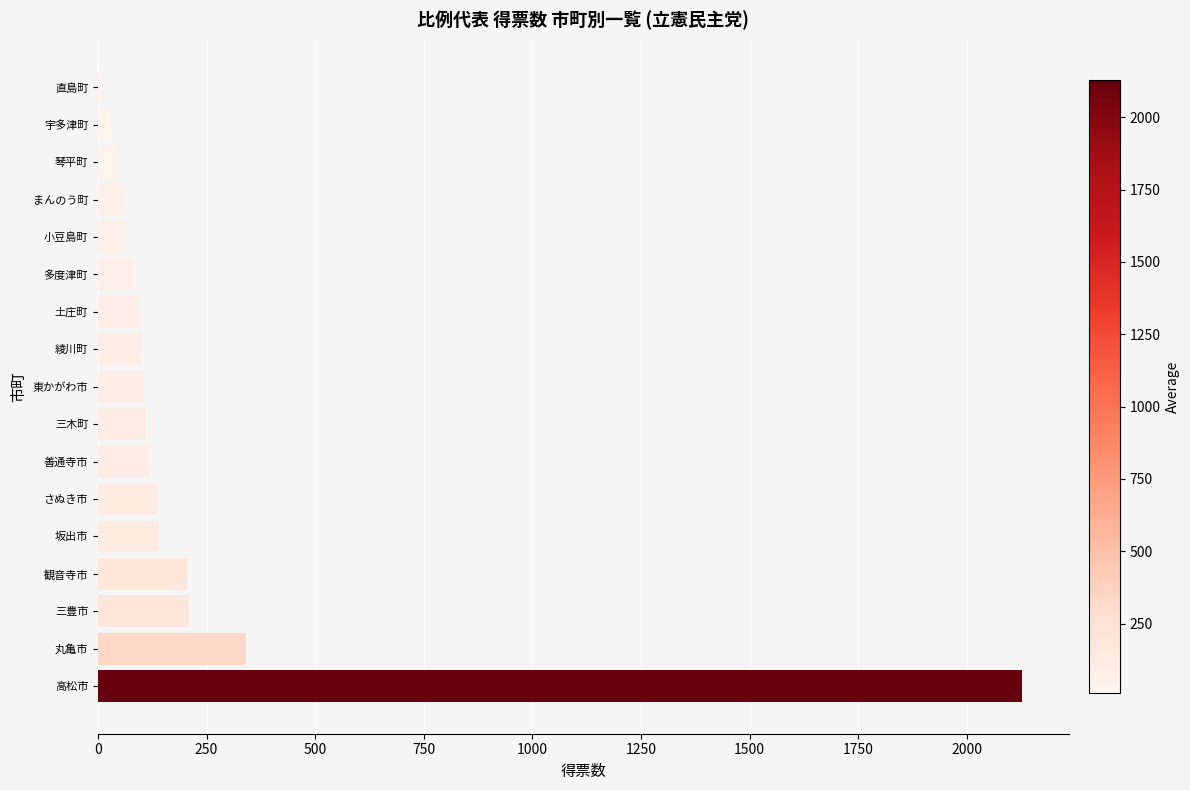

What is the greatest value displayed?

2128.0